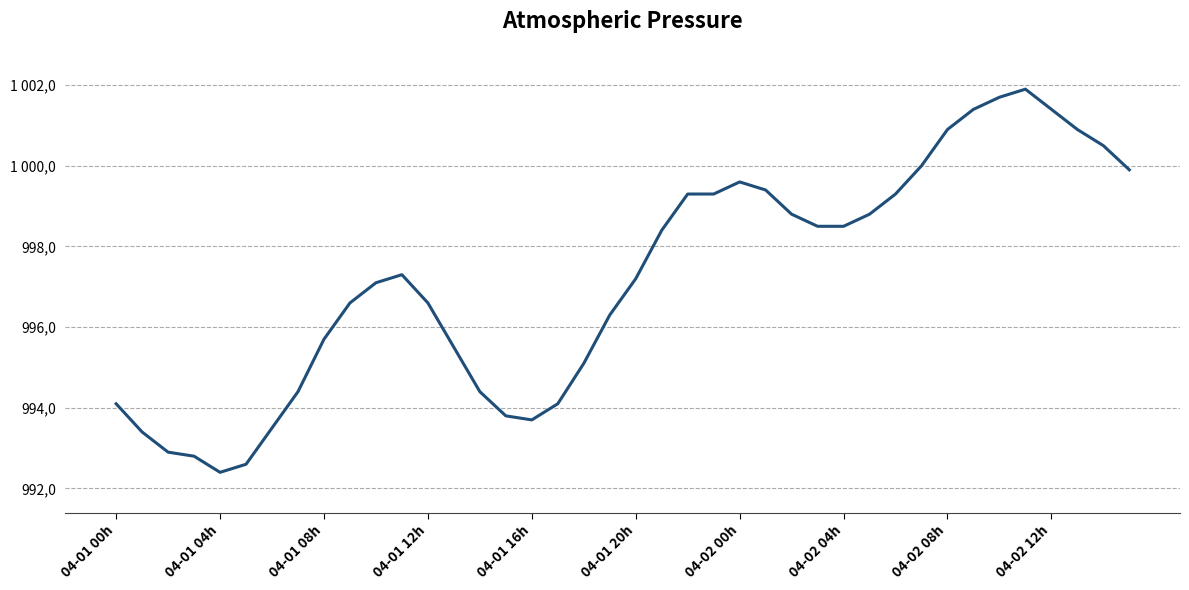

Does the chart display data point markers on the line(s)?

No